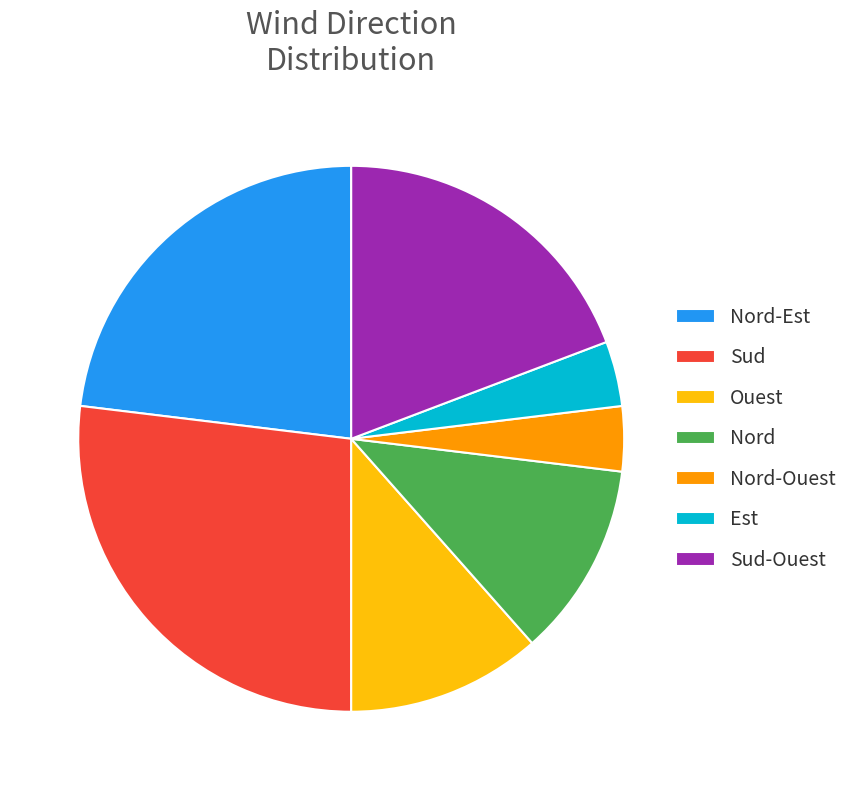

Do Sud-Ouest and Ouest together represent more than half of the pie?

No